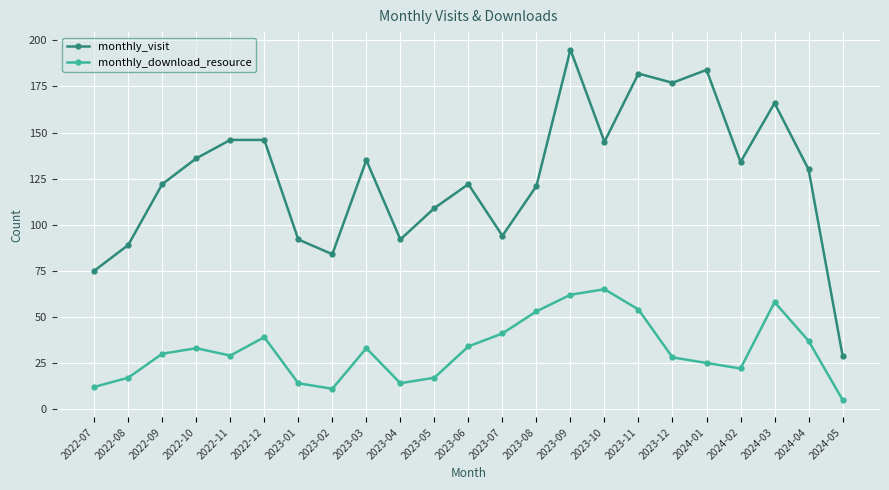

At which category is the sum across all series the highest?

2023-09